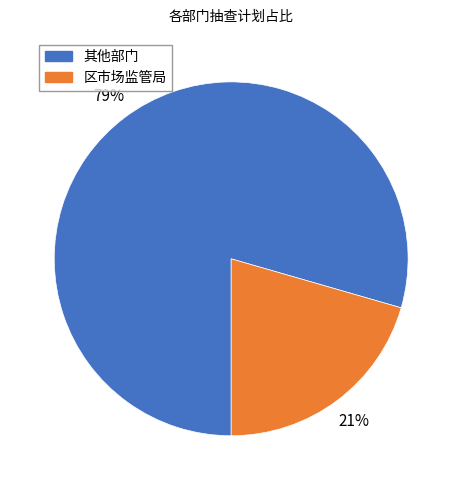

True or false: 其他部门 accounts for 79% of the total.

True